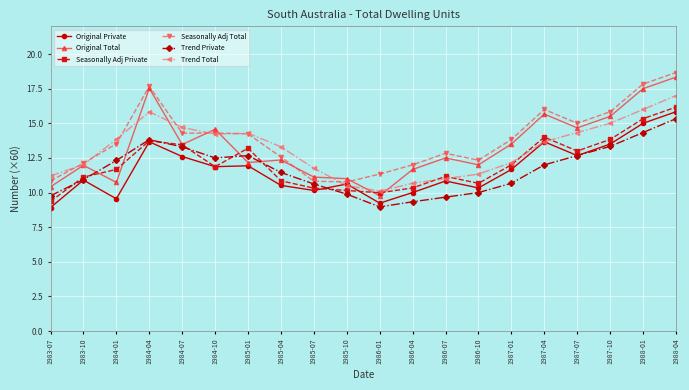

What value does the Seasonally Adj Private series have at 1986-10?

10.7